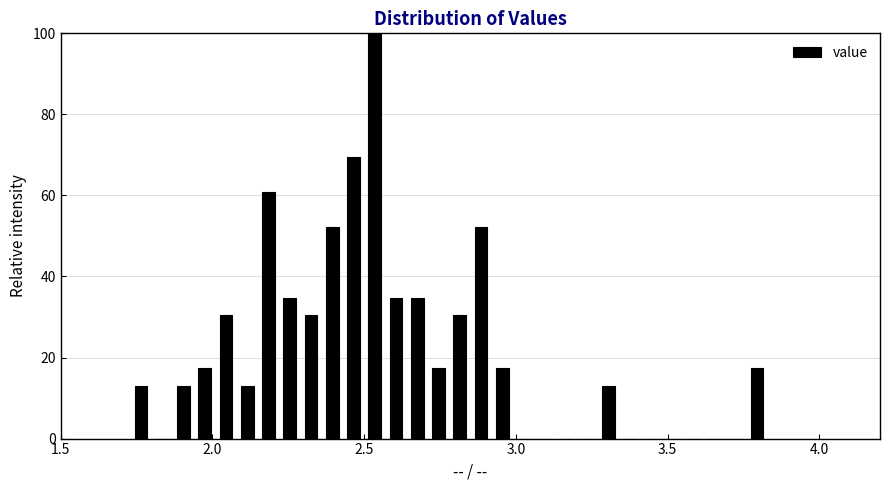

Around what value on the x-axis is the tallest bar? Give the approximate position of its centre, as read against the axis.

2.55